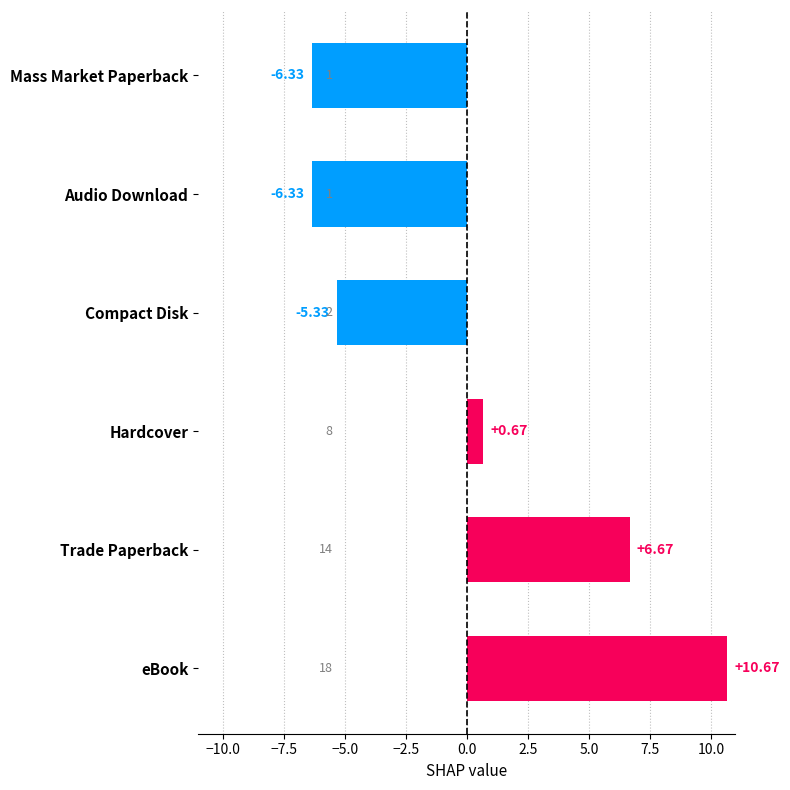

Which label corresponds to the largest value in the chart?

eBook